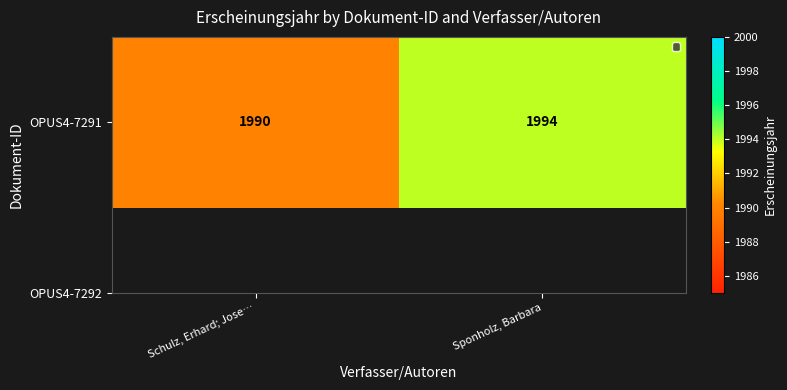

Reading right to left, transcribe all the data shown in this chart.

Sponholz, Barbara=1994	Schulz, Erhard; Jose…=1990